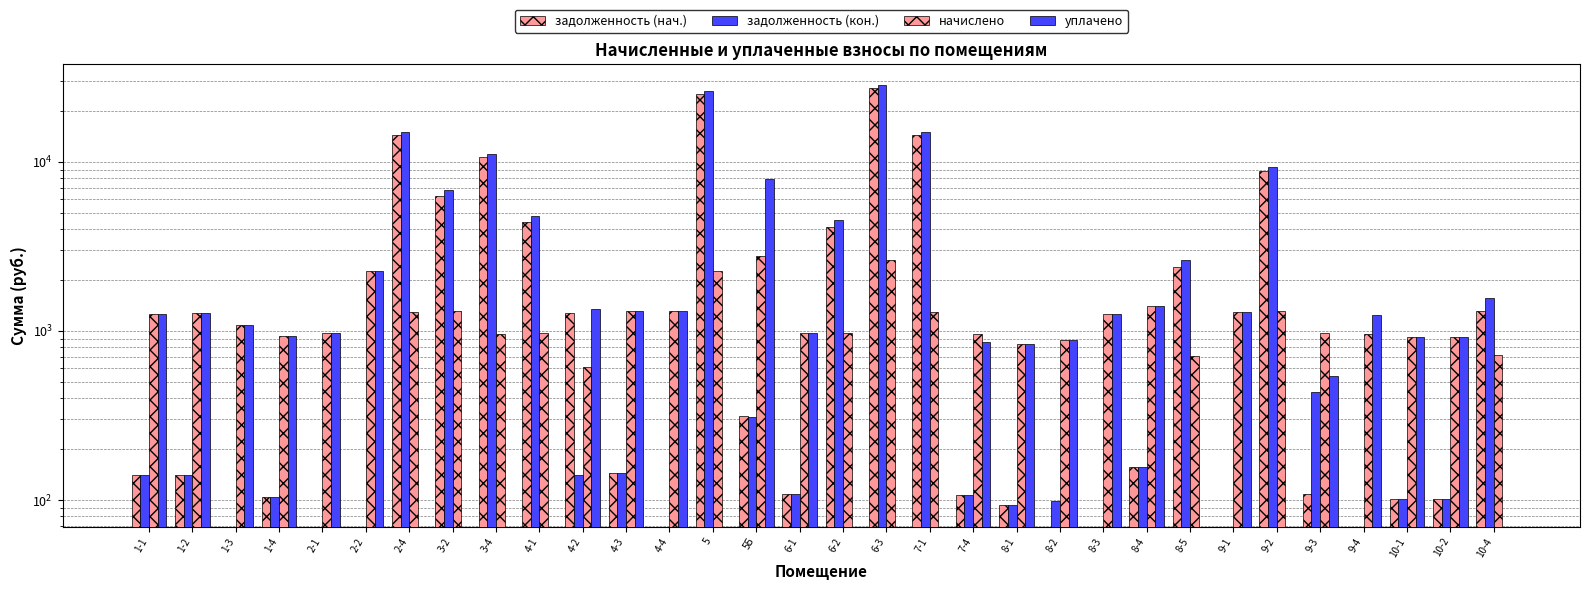

What is the label of the 15th bar from the right?

6-3